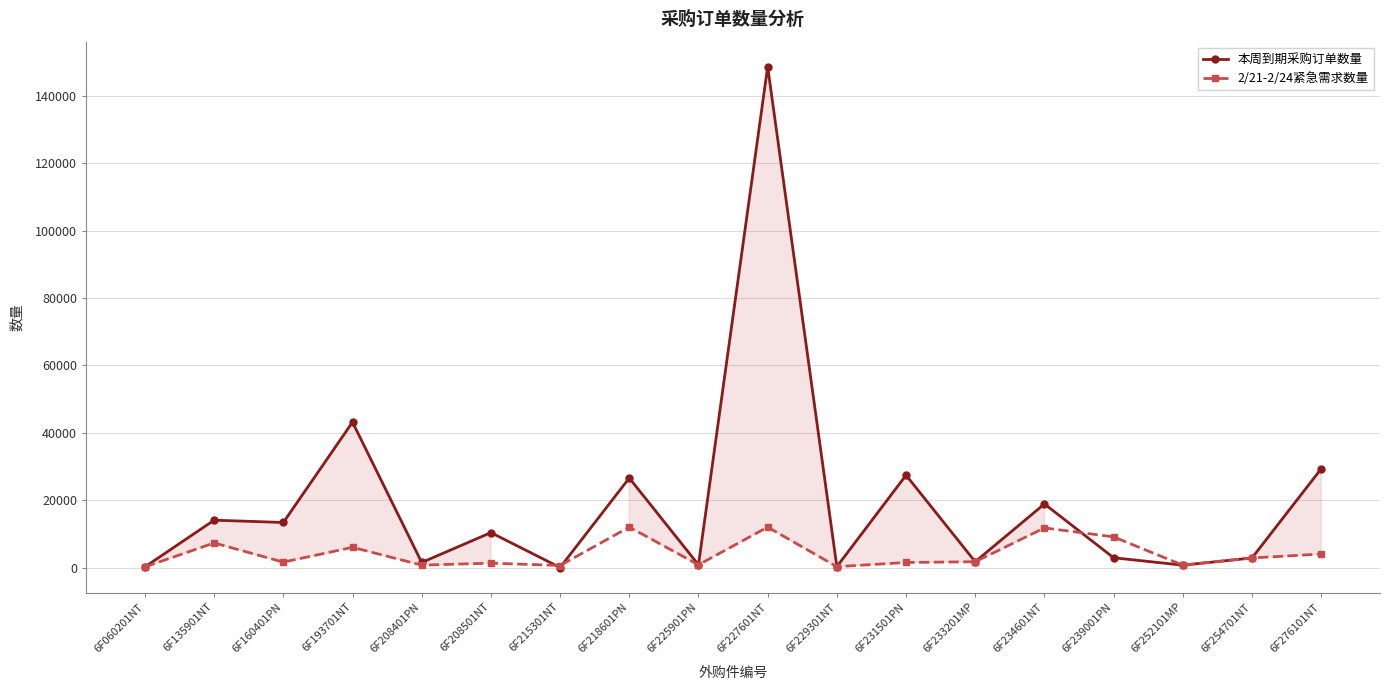

Which series has the largest range (max minus min)?

本周到期采购订单数量